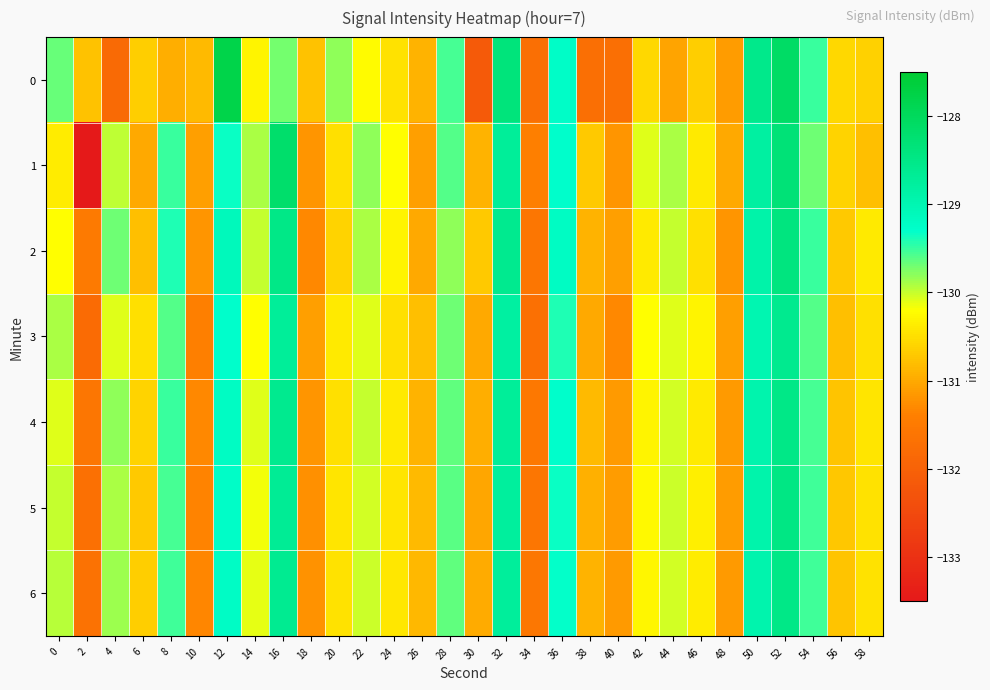

At how many categories does at least one series exceed -131?

27